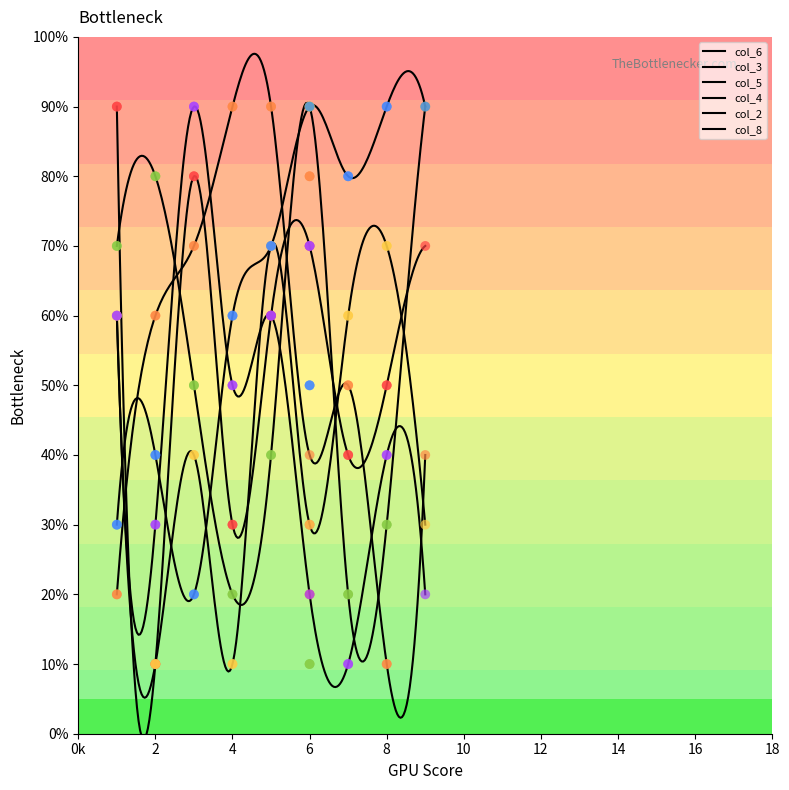

Which series has the largest Y range (max minus min)?

col_6